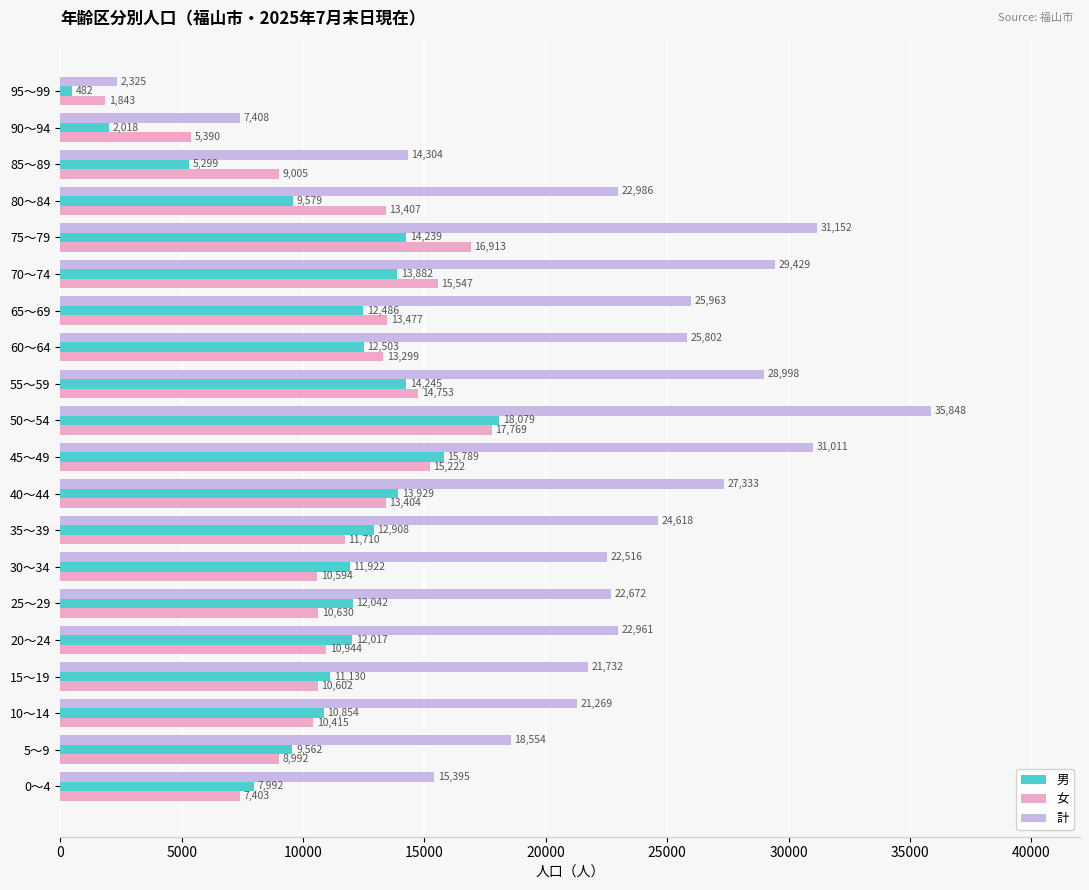

At which category is the sum across all series the highest?

50～54